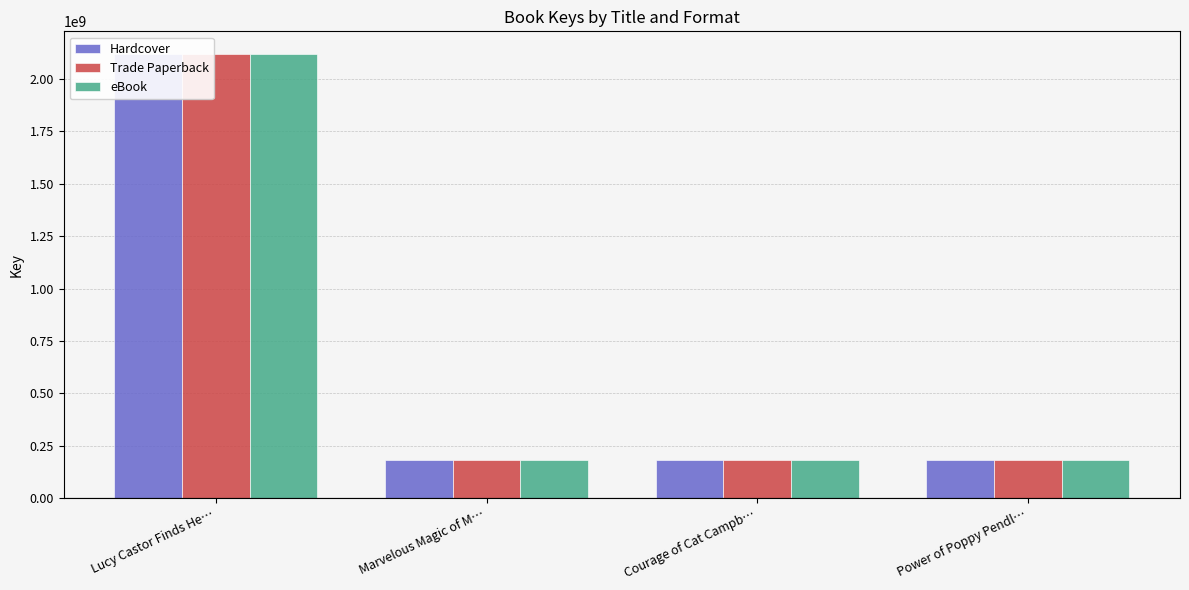

What is the difference between the second highest and minimum values in the eBook series?

2150